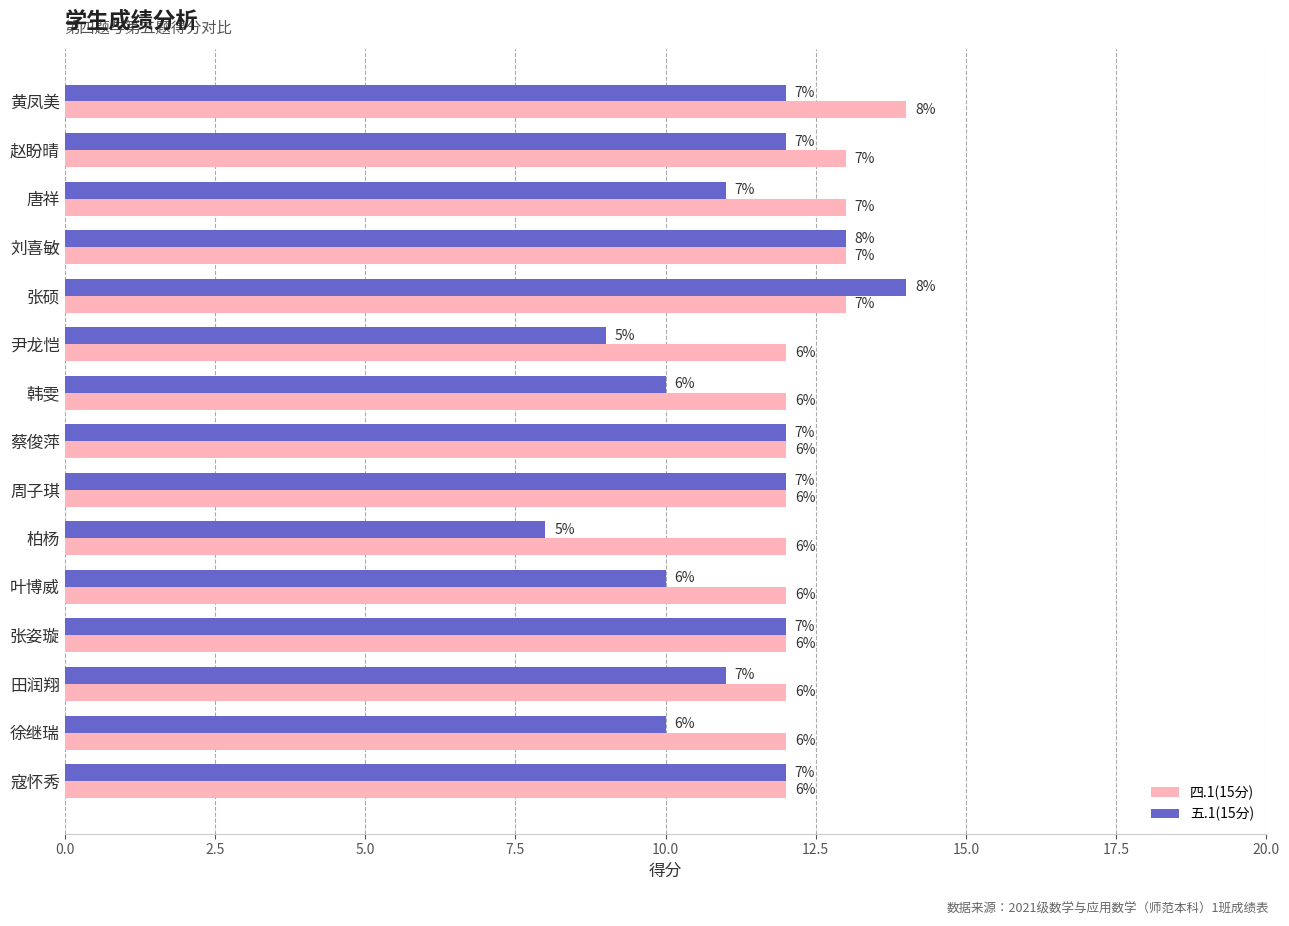

What are all the series names shown in the legend?

四.1(15分), 五.1(15分)